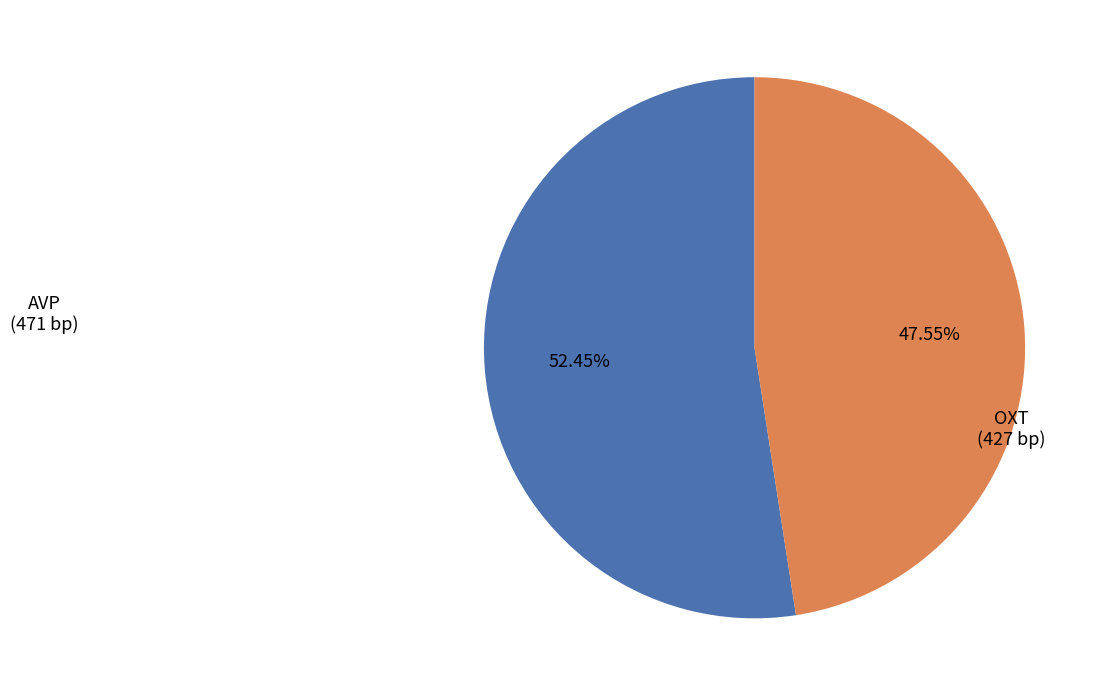

How many slices are in this pie chart?

2